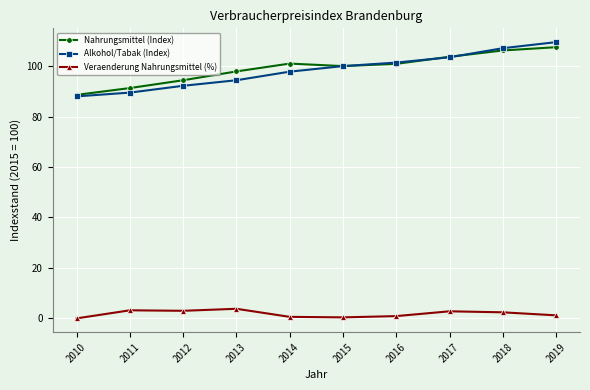

True or false: Alkohol/Tabak (Index) and Veraenderung Nahrungsmittel (%) cross at least once.

False